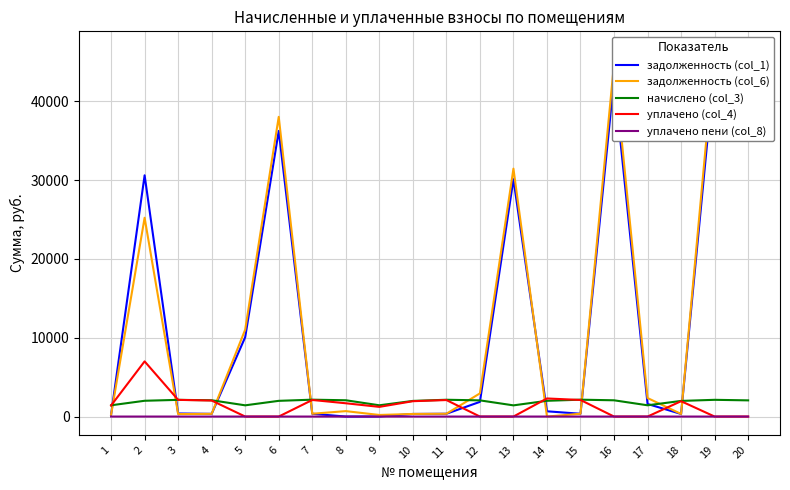

What is the value of the уплачено (col_4) point at the 14th from the left?

2296.1